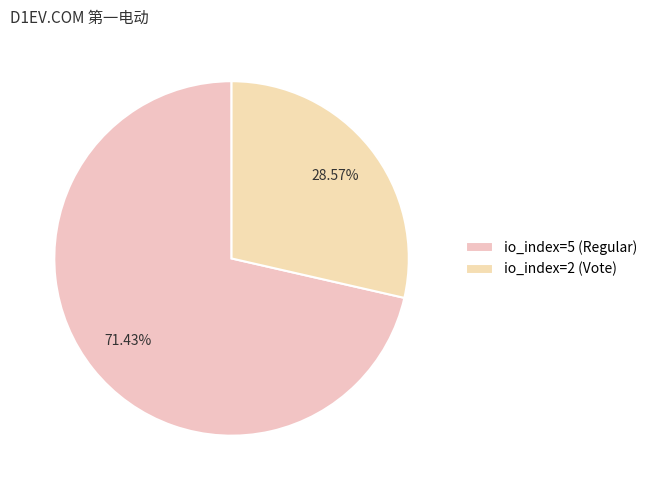

Which category has the biggest portion of the pie?

io_index=5 (Regular)